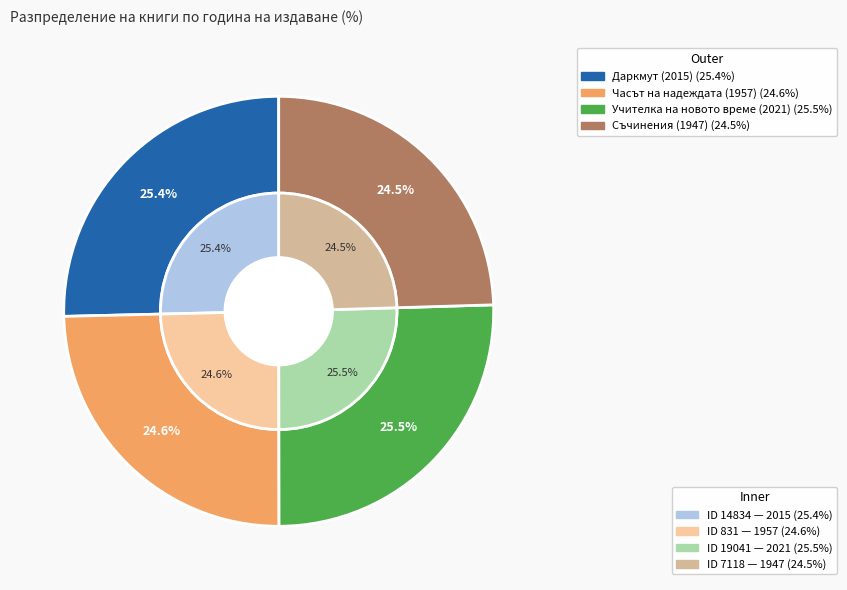

Approximately how many times larger is the value at 19041 compared to 14834?

1.0